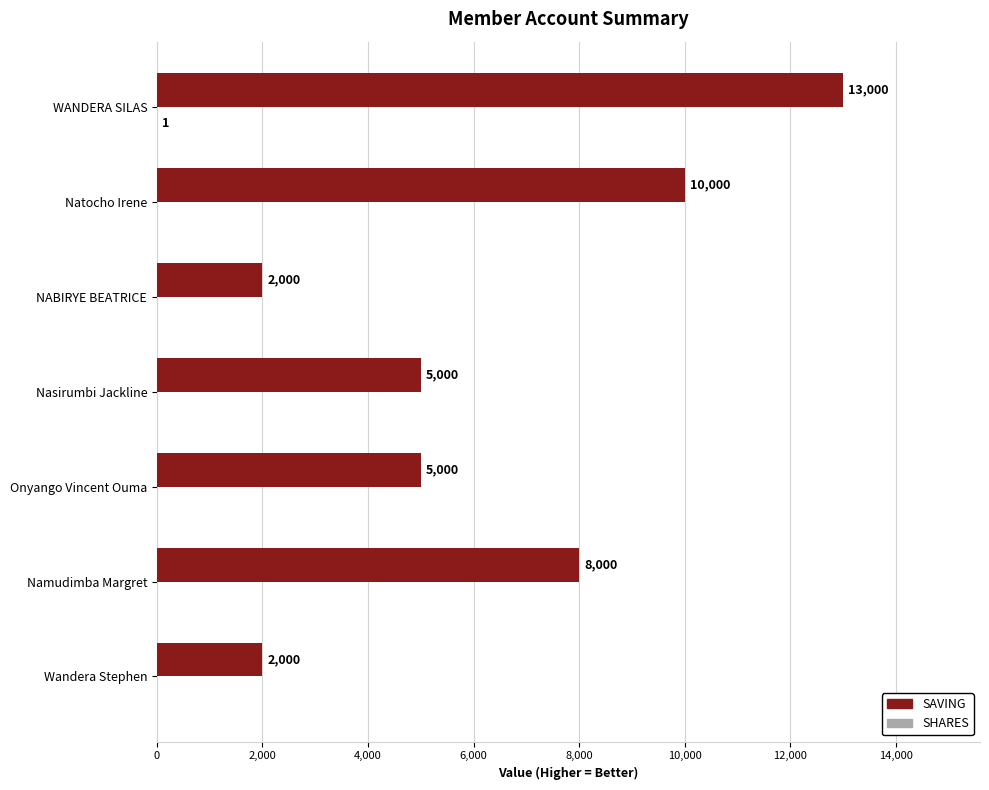

The value of SAVING at Natocho Irene is 6534. True or false?

False